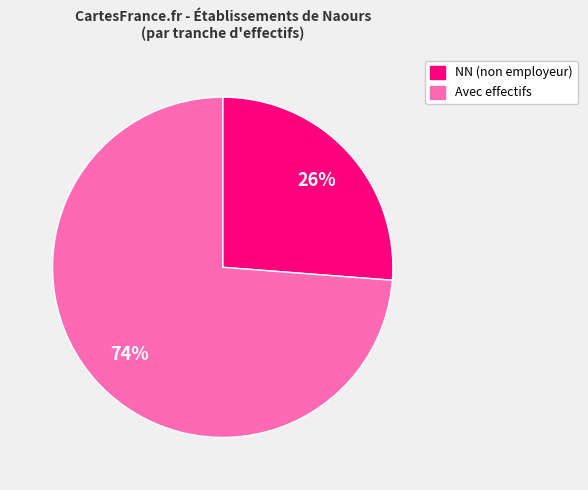

To the nearest percent, what is the difference between the largest and smallest slice percentages?

48%